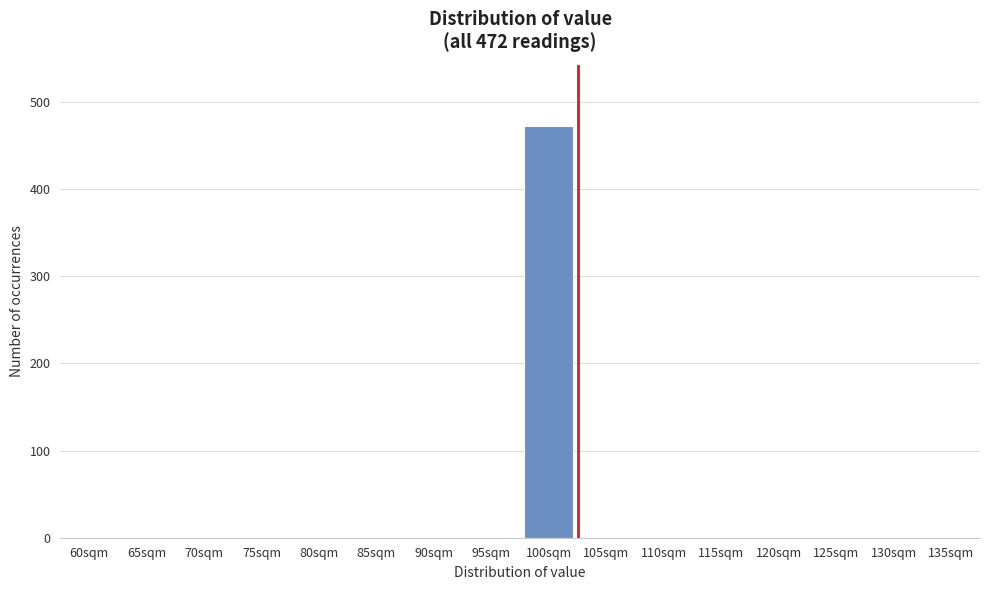

Reading left to right, transcribe all the data shown in this chart.

60sqm=0	65sqm=0	70sqm=0	75sqm=0	80sqm=0	85sqm=0	90sqm=0	95sqm=0	100sqm=472	105sqm=0	110sqm=0	115sqm=0	120sqm=0	125sqm=0	130sqm=0	135sqm=0